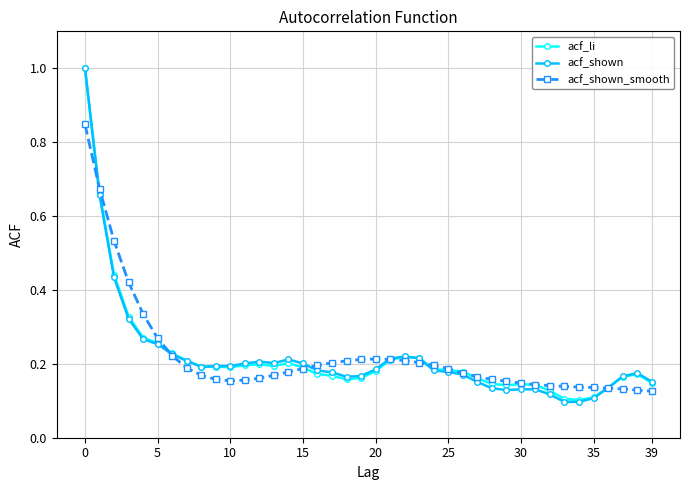

How many lines are shown in the chart?

3